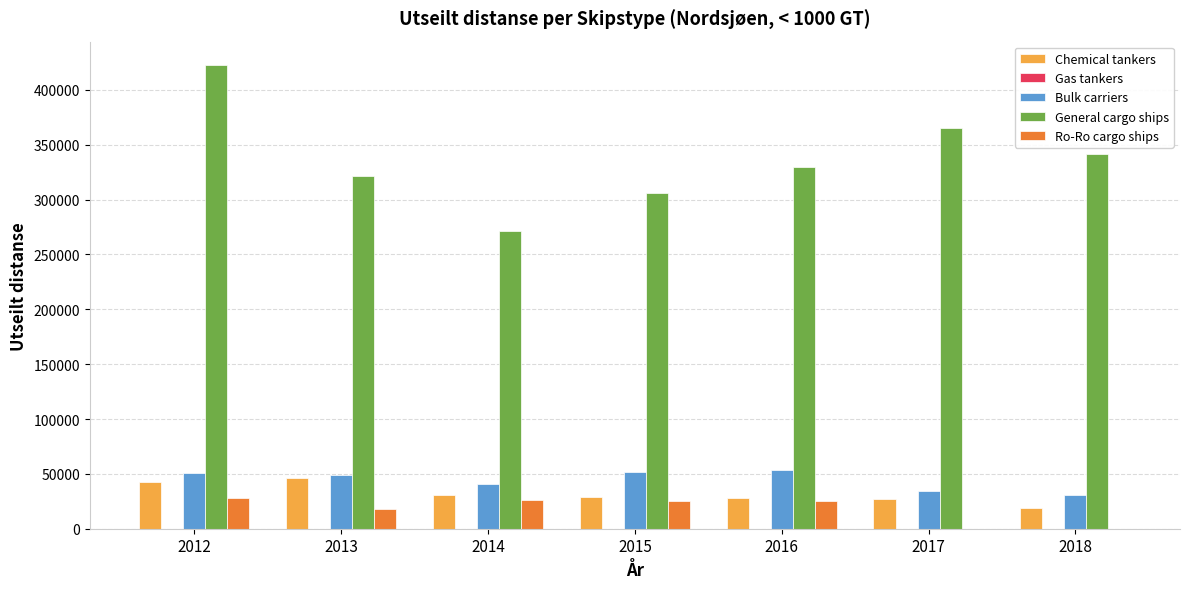

What is the maximum value shown in the chart?

422826.0